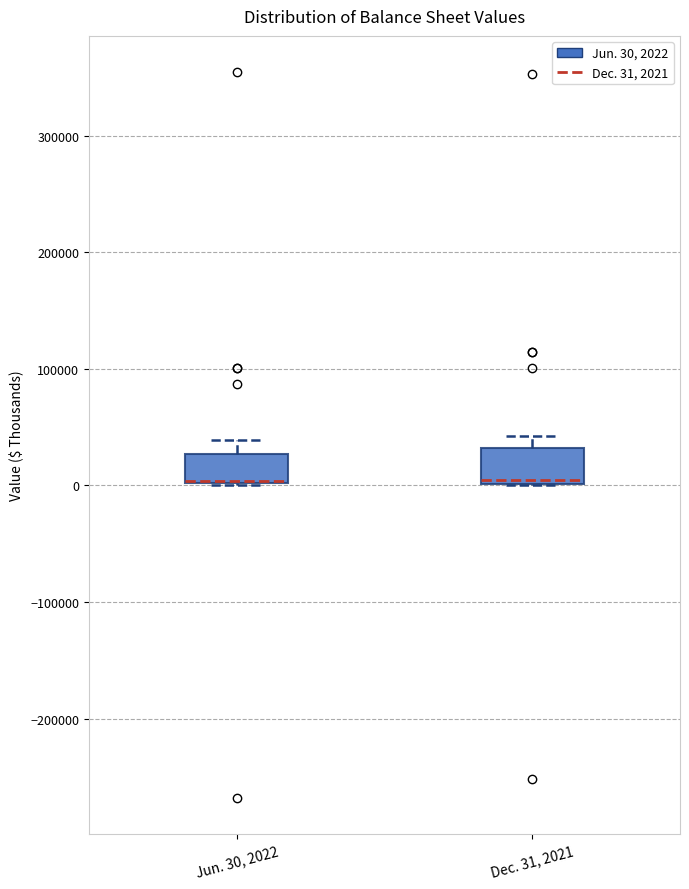

Reading left to right, transcribe this box plot: for each box, give where its median line is, the range the box spans, and where its two whiskers end, as read against the y-axis. The values are not printed on the chart, so give them approximately, as read against the axis.

Jun. 30, 2022: median 0 (drawn on the box's lower edge), box 0 to 30000, whiskers 0 to 40000
Dec. 31, 2021: median 0, box 0 to 30000, whiskers 0 to 40000